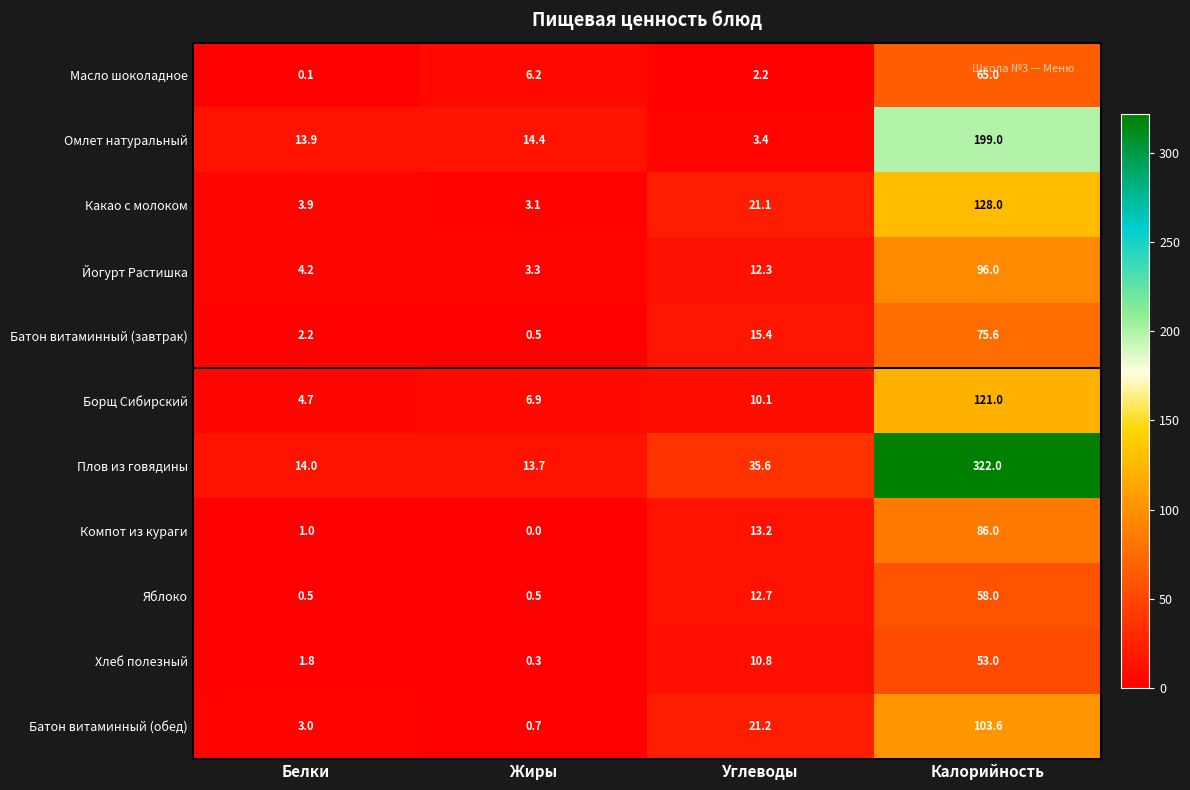

What is the difference between the maximum and minimum values in the Плов из говядины series?

308.3